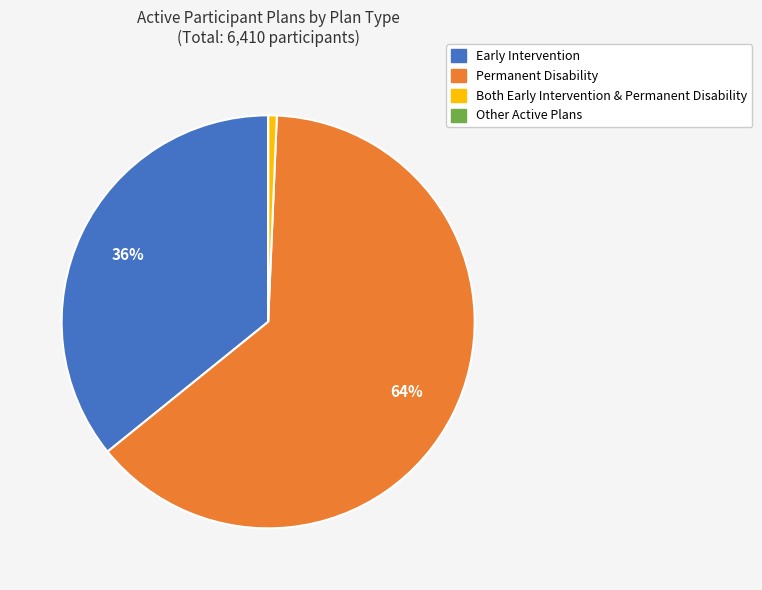

Is Permanent Disability the majority of the pie?

Yes